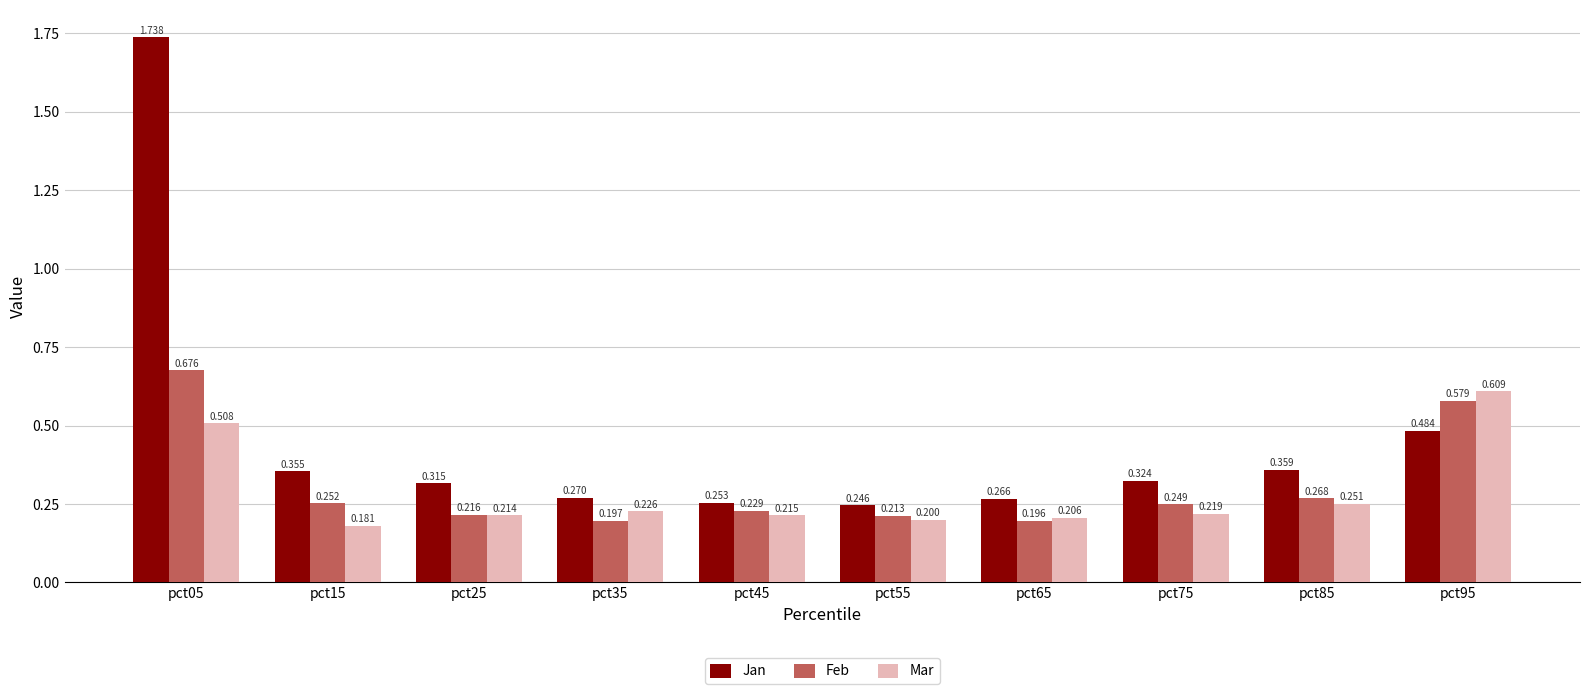

Is it true that Mar equals 0.3 at pct45?

False